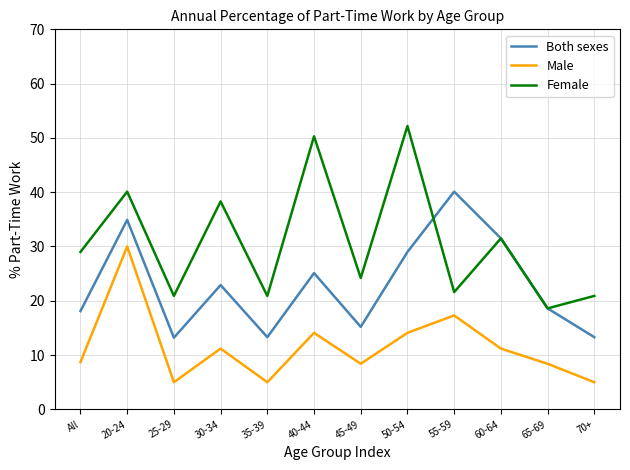

What is the highest value of the Female series?

52.2